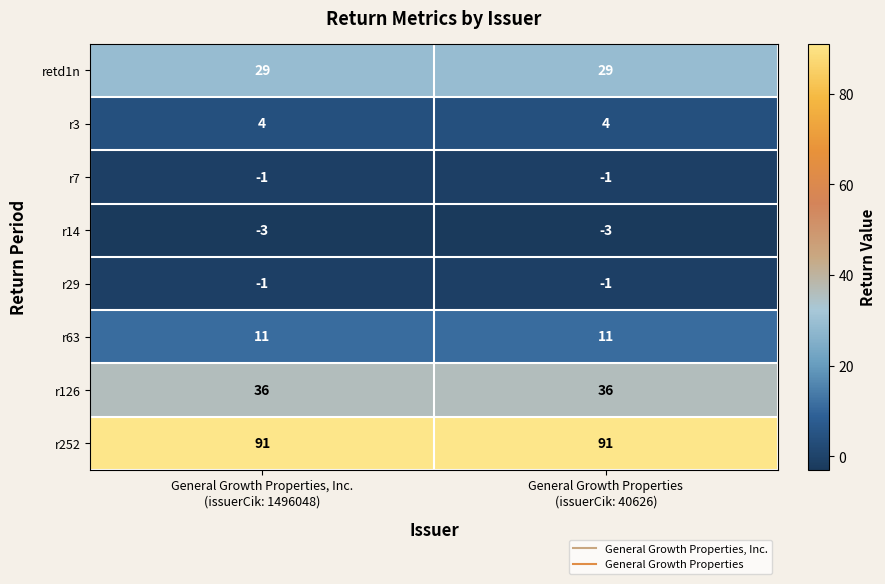

Count the number of categories in the chart.

2